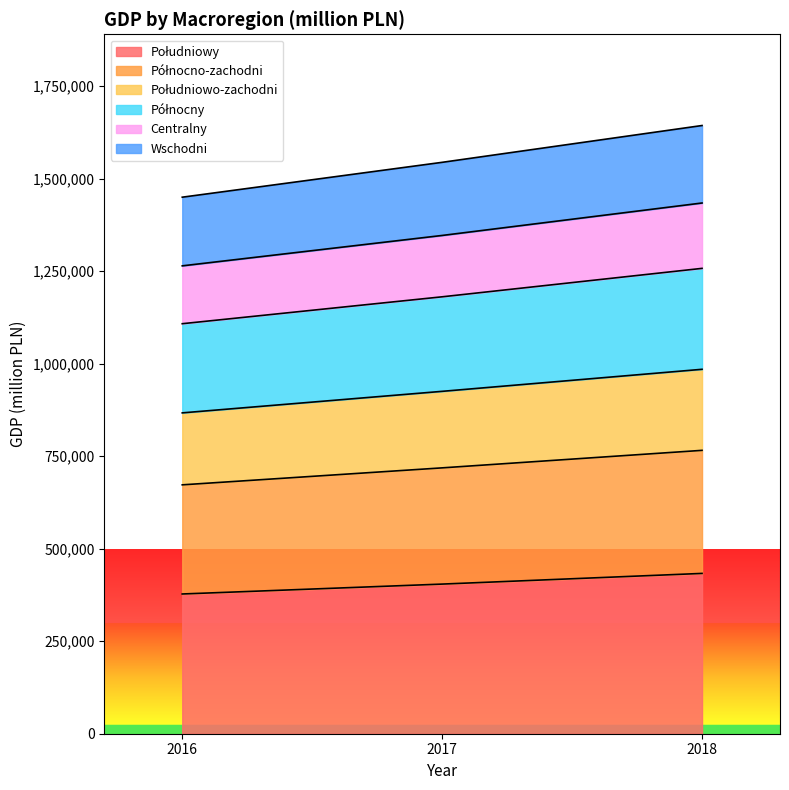

What is the total value across all series at 2017?

1544216